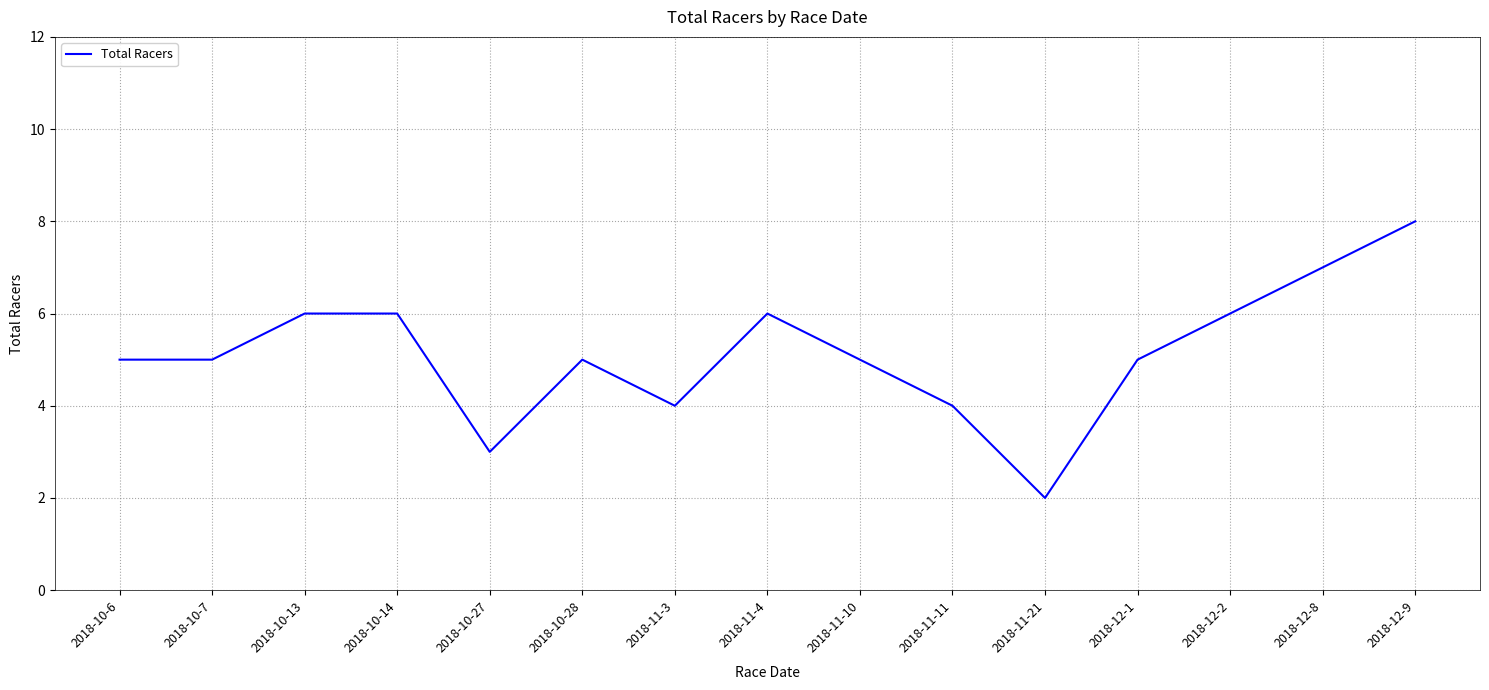

What is the difference between the maximum and minimum values?

6